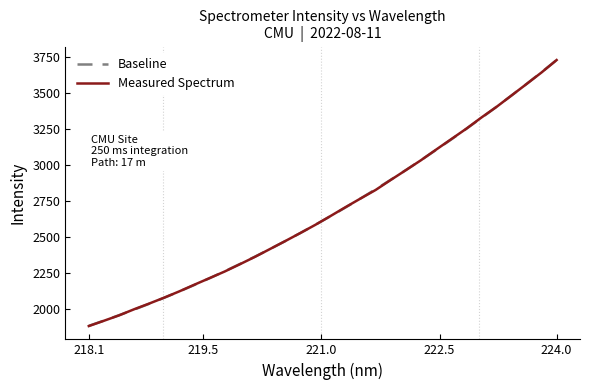

How many intersections are there between Measured Spectrum and Baseline?

11